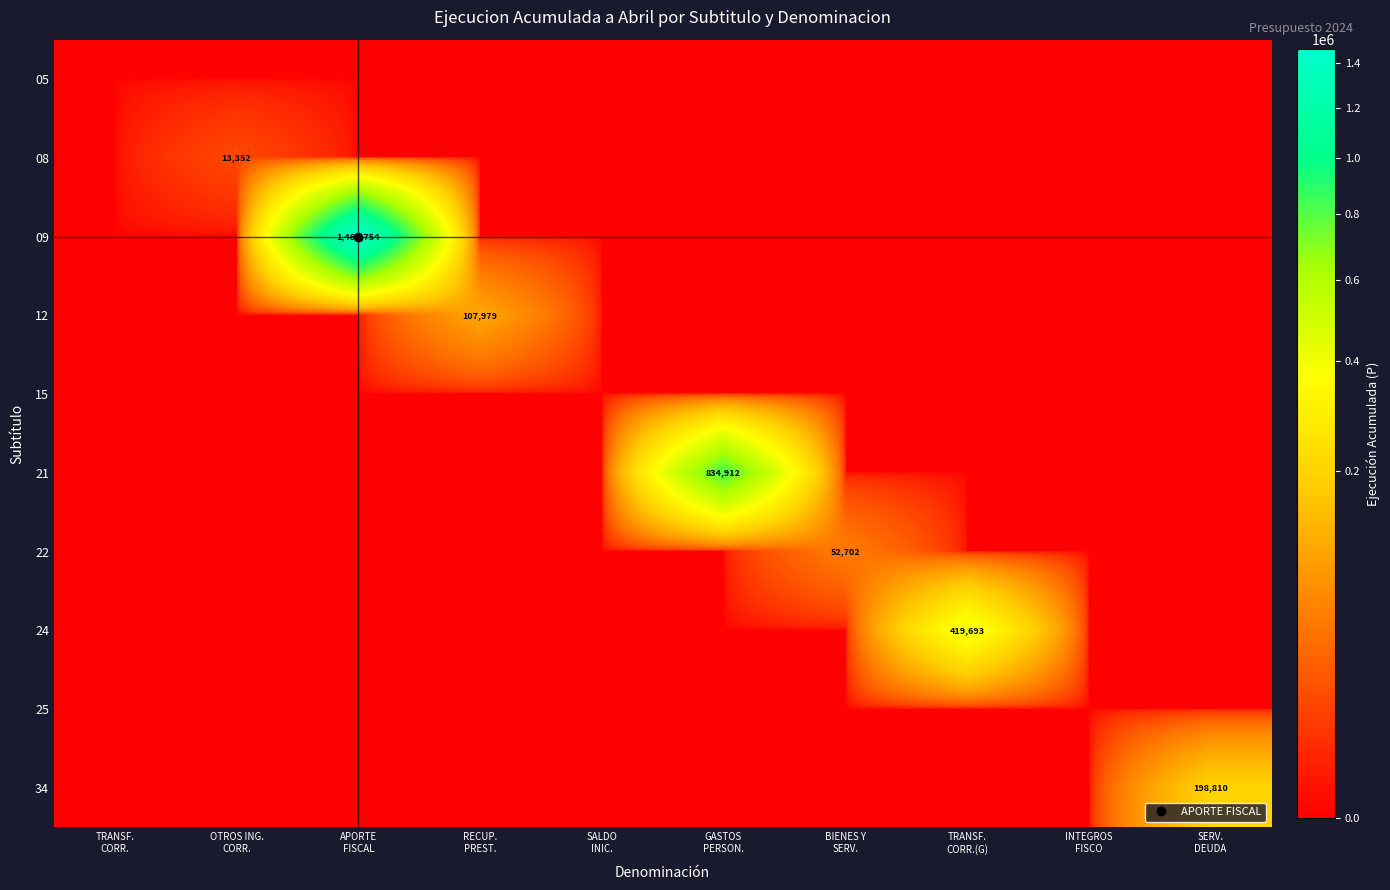

Where is 05 nearest to the value 0?

TRANSF. CORR.